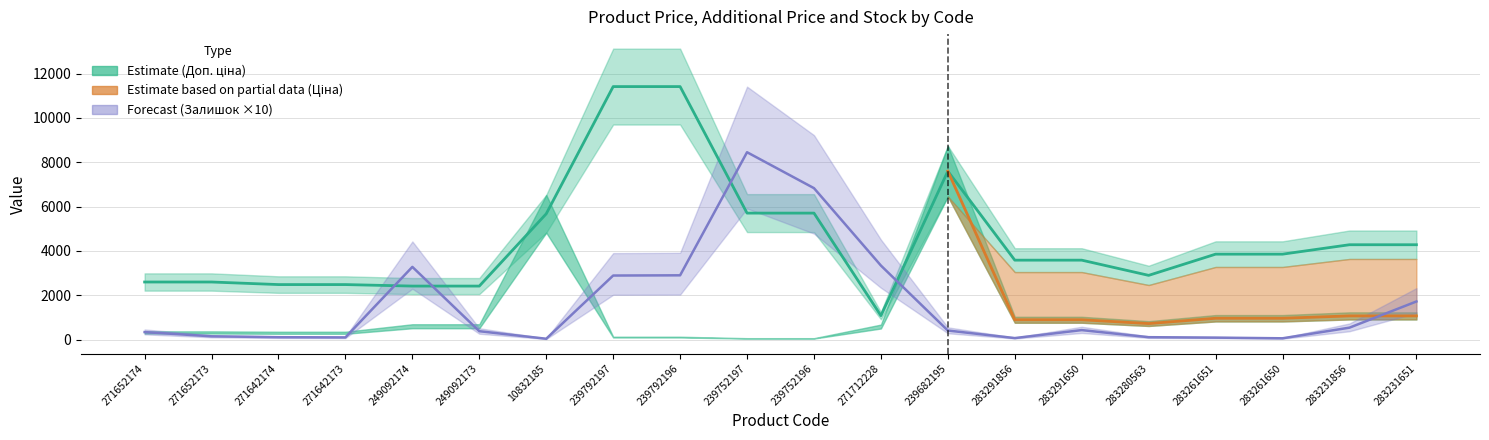

The Залишок series shows 380.0 at 249092173. True or false?

True